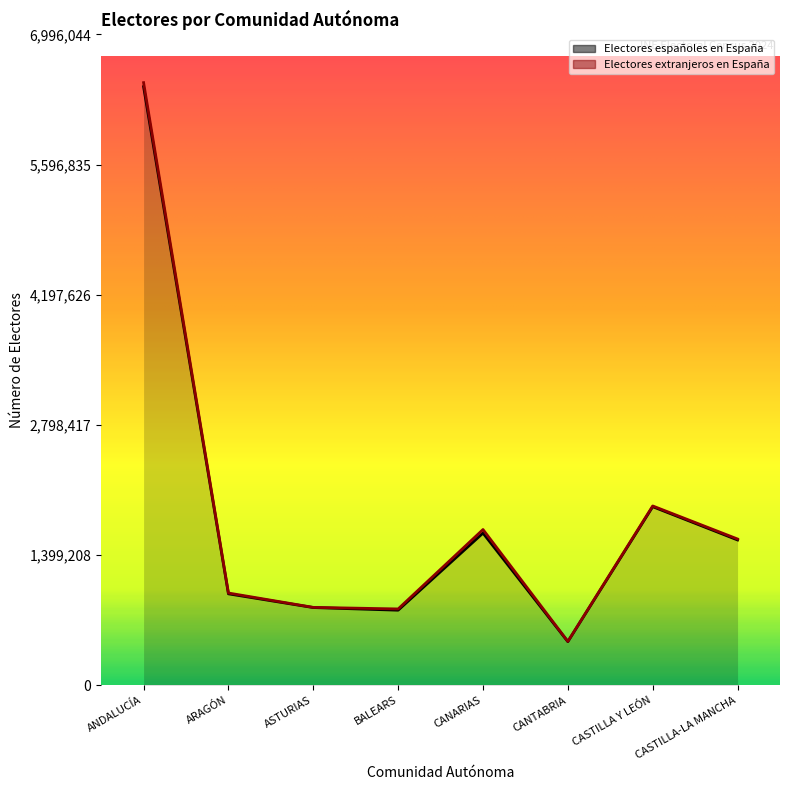

At which label is the value closest to 3451264?

CASTILLA Y LEÓN